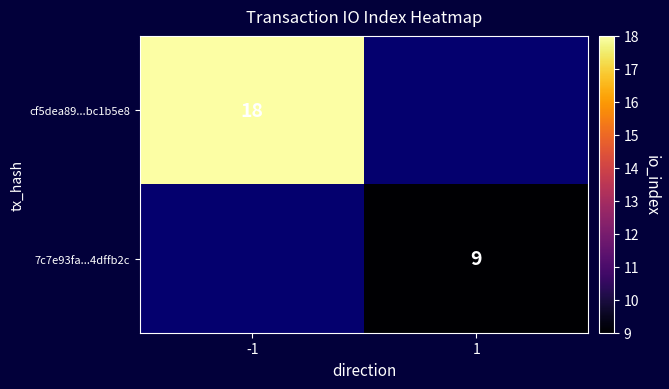

The value of cf5dea89...bc1b5e8 at -1 is 8. True or false?

False